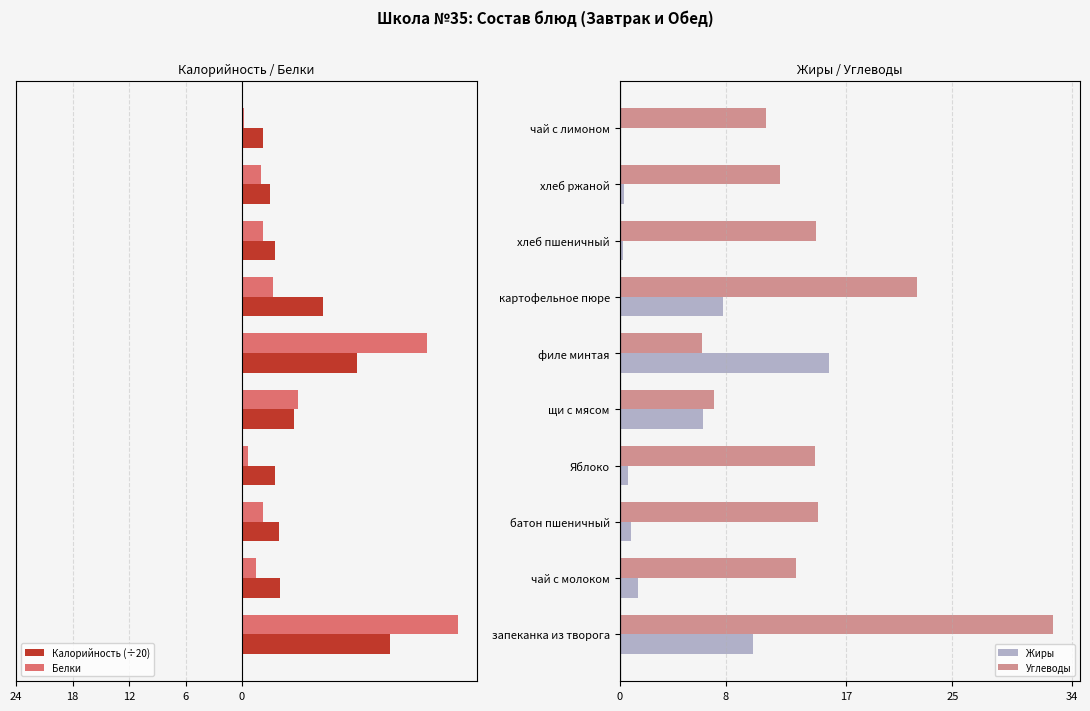

What is the minimum value for Калорийность (÷20)?

-15.7